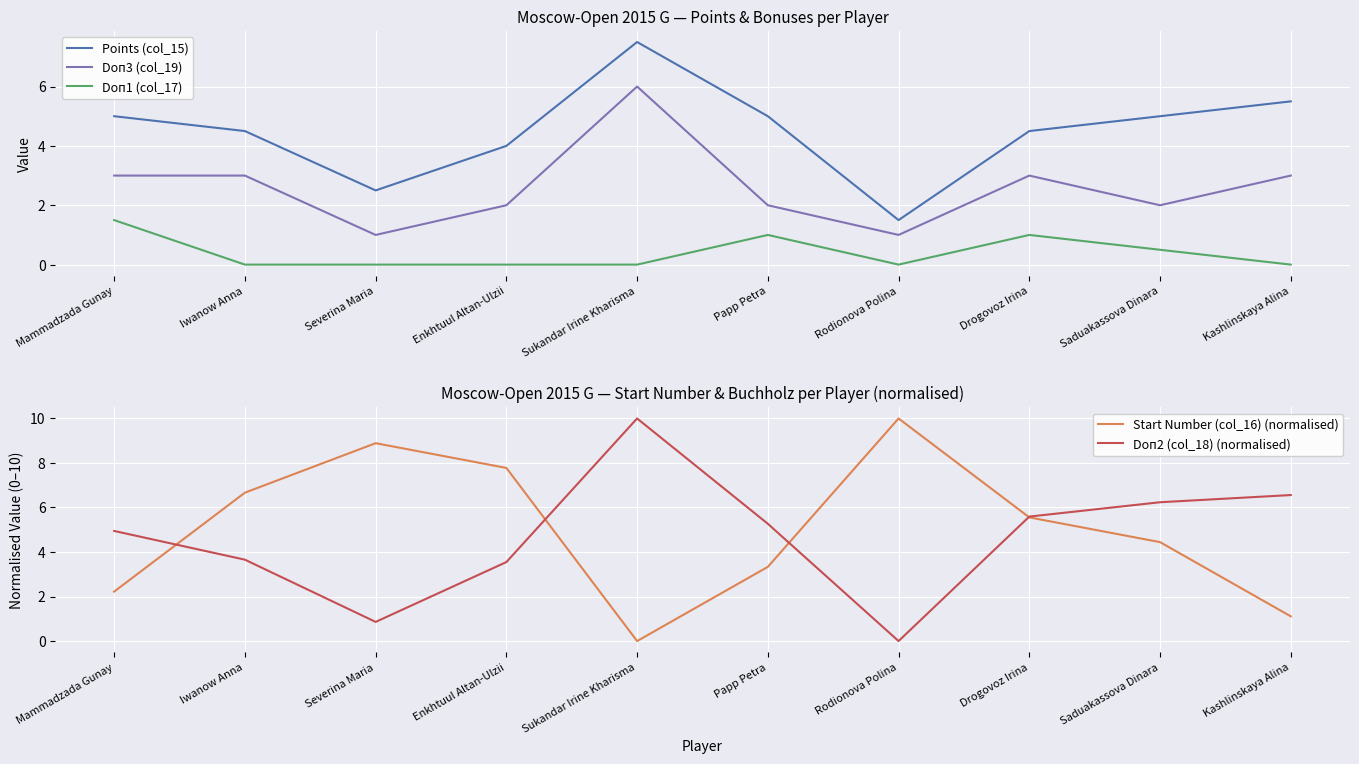

What position from the left is Sukandar Irine Kharisma?

5